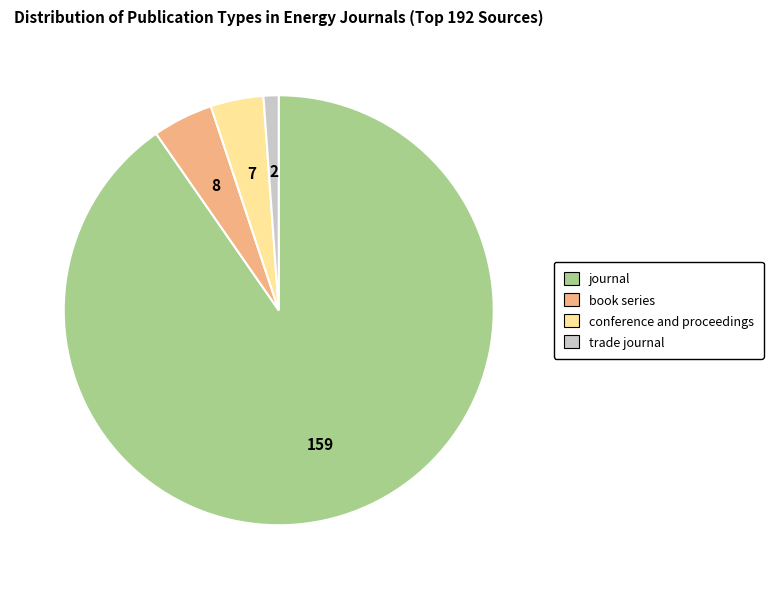

What is the smallest slice in the pie chart?

trade journal